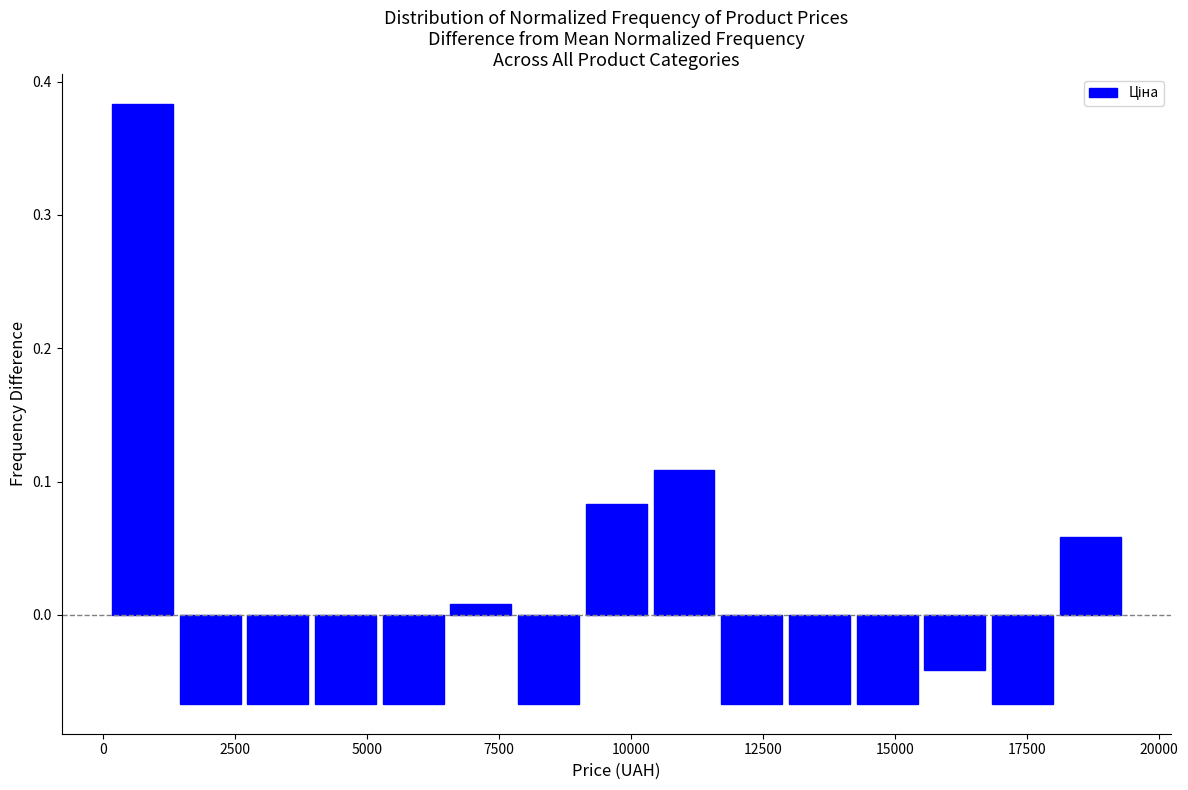

Around what value on the x-axis is the tallest bar? Give the approximate position of its centre, as read against the axis.

1000